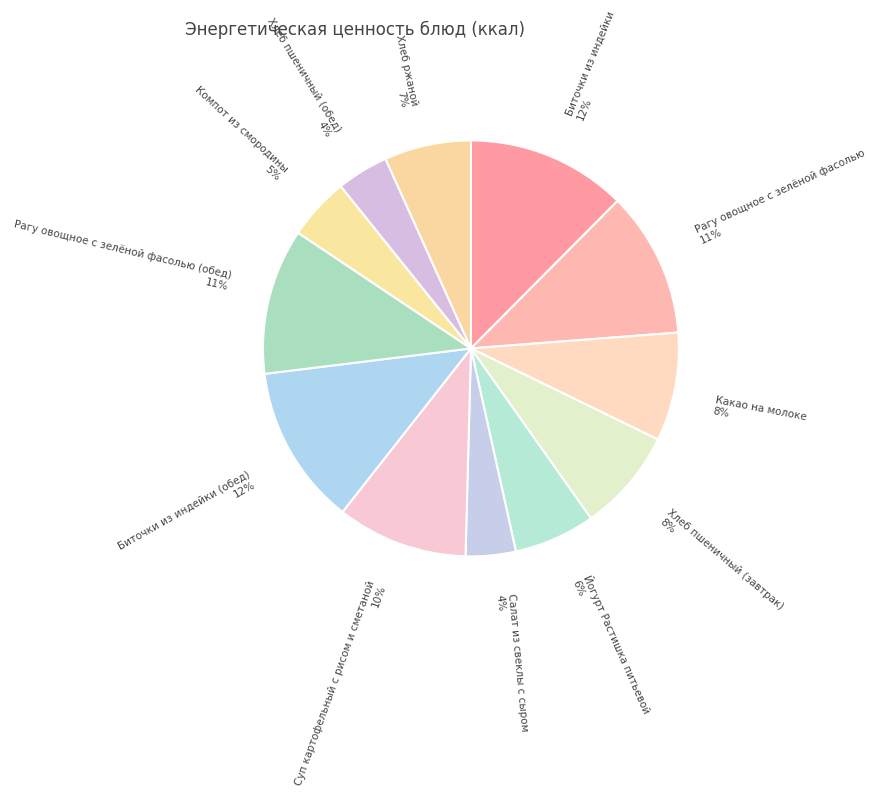

To the nearest percent, what is the average slice percentage?

8%